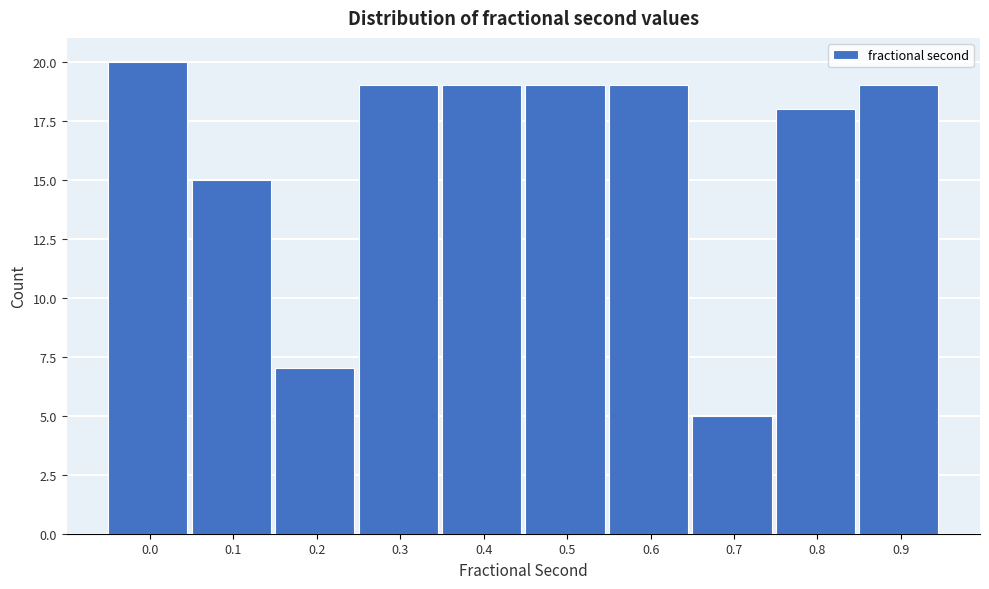

Reading left to right, extract all data points from this chart.

20	15	7	19	19	19	19	5	18	19